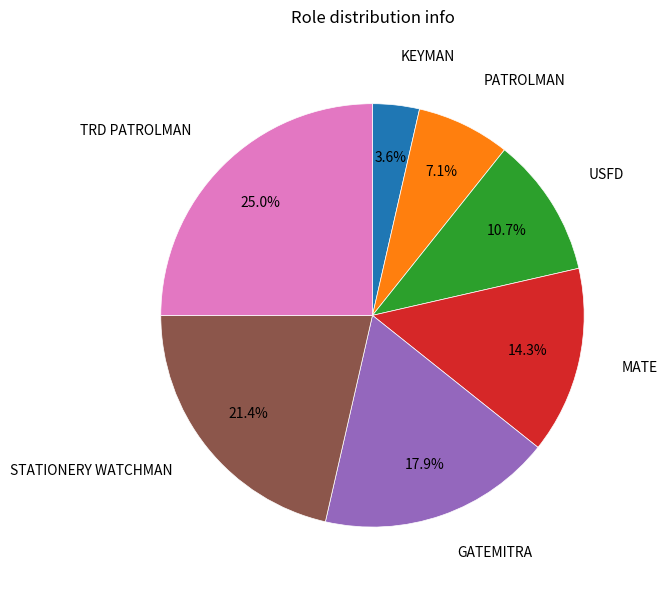

Does PATROLMAN account for over 50% of the chart?

No